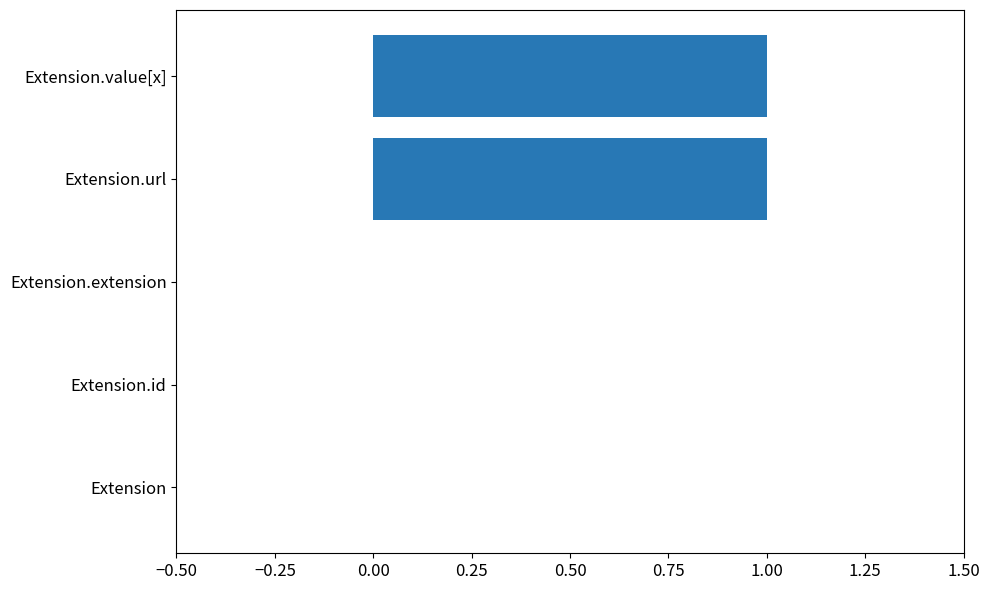

Between Extension.url and Extension.extension, which is larger?

Extension.url